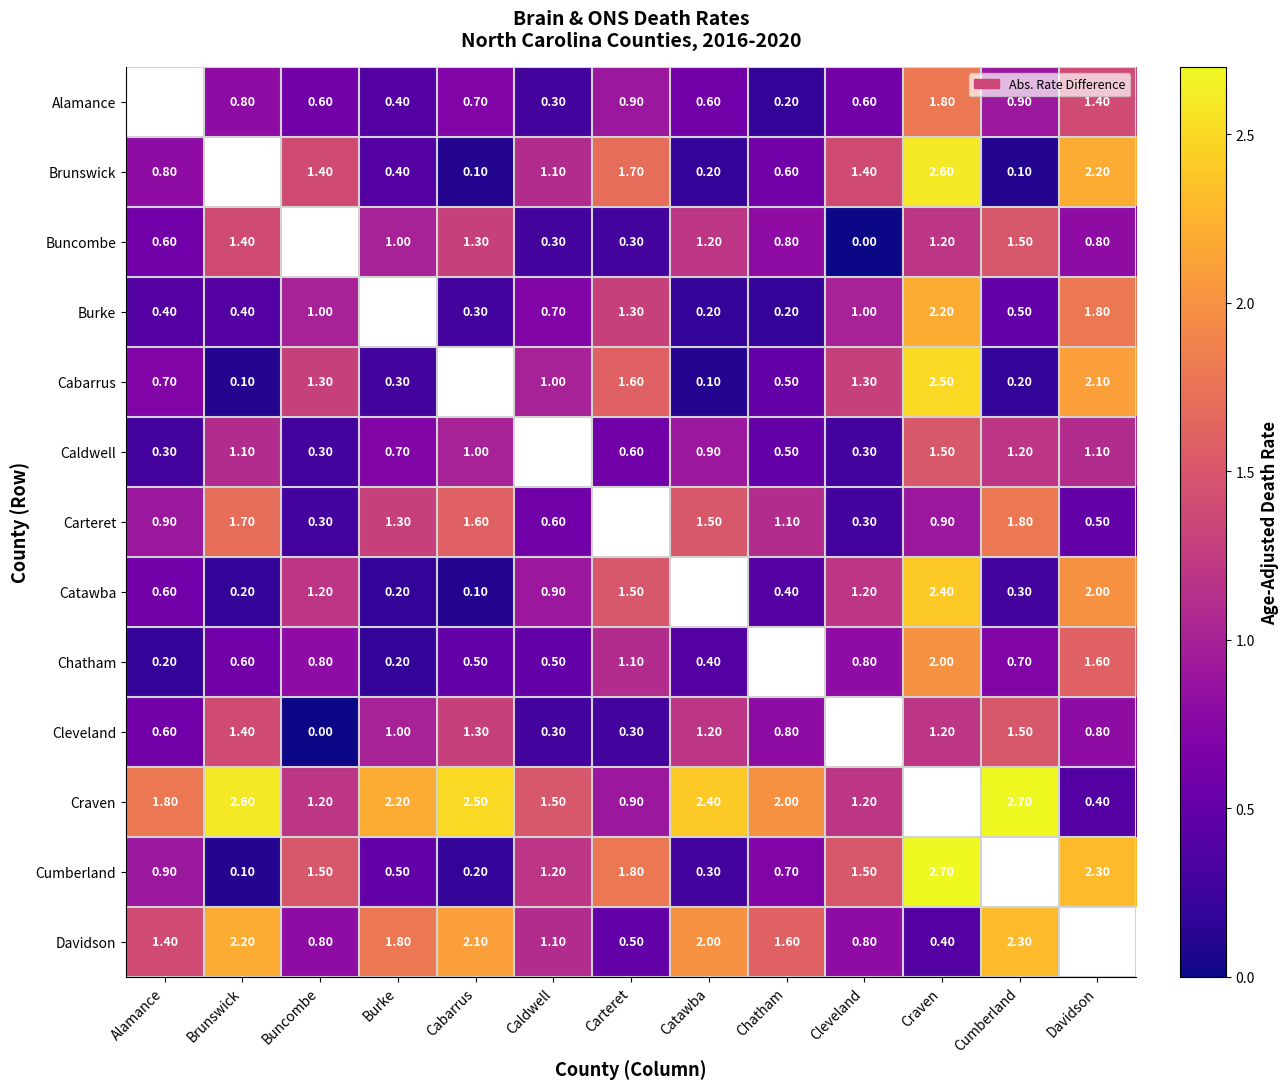

Is the value of Brunswick at Craven greater than the value of Craven at Alamance?

Yes